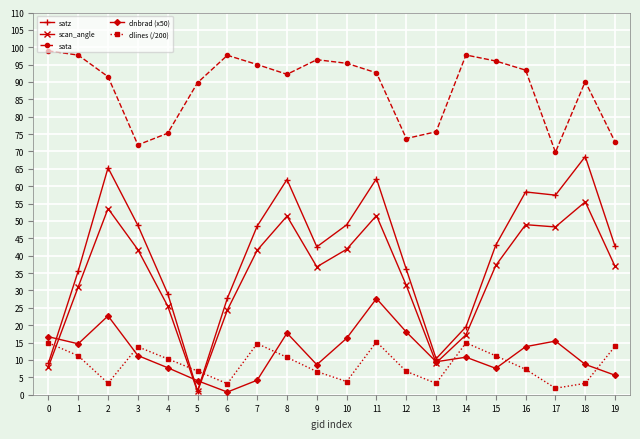

True or false: sata and scan_angle cross at least once.

False